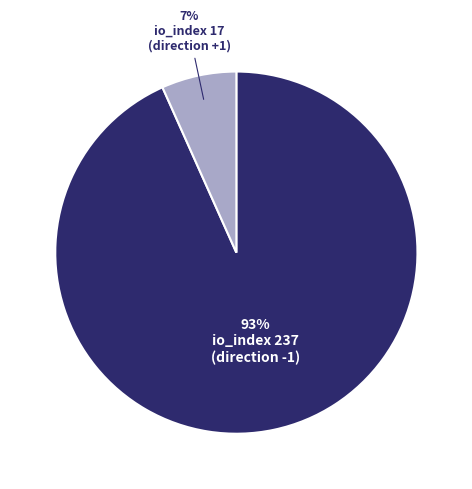

To the nearest percent, what is the average slice percentage?

50%